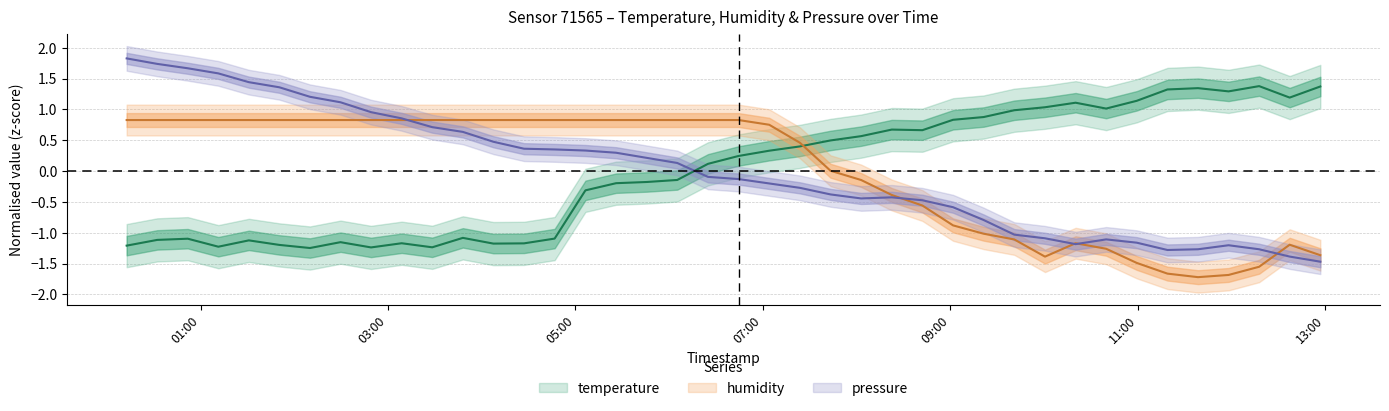

In humidity, how many points are higher than both neighbors (excluding endpoints)?

2